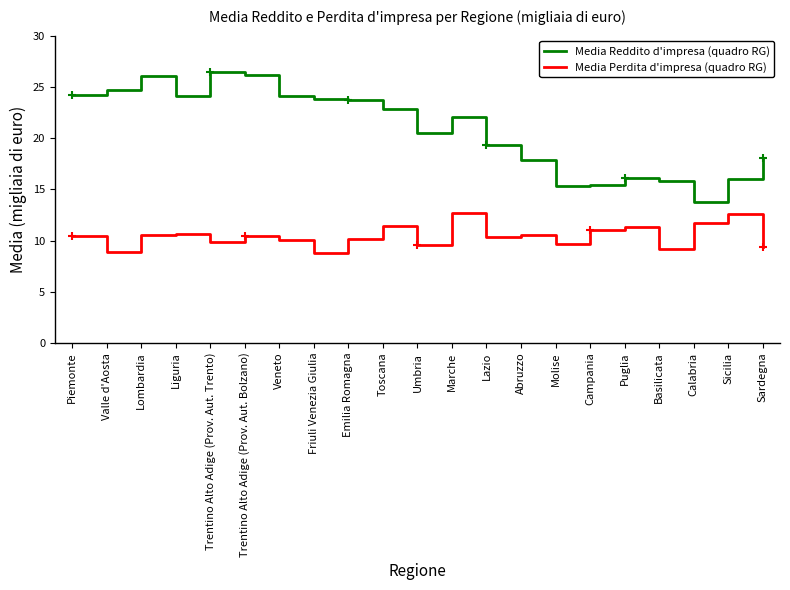

Where does the Media Reddito d'impresa (quadro RG) series first go above 22?

Piemonte